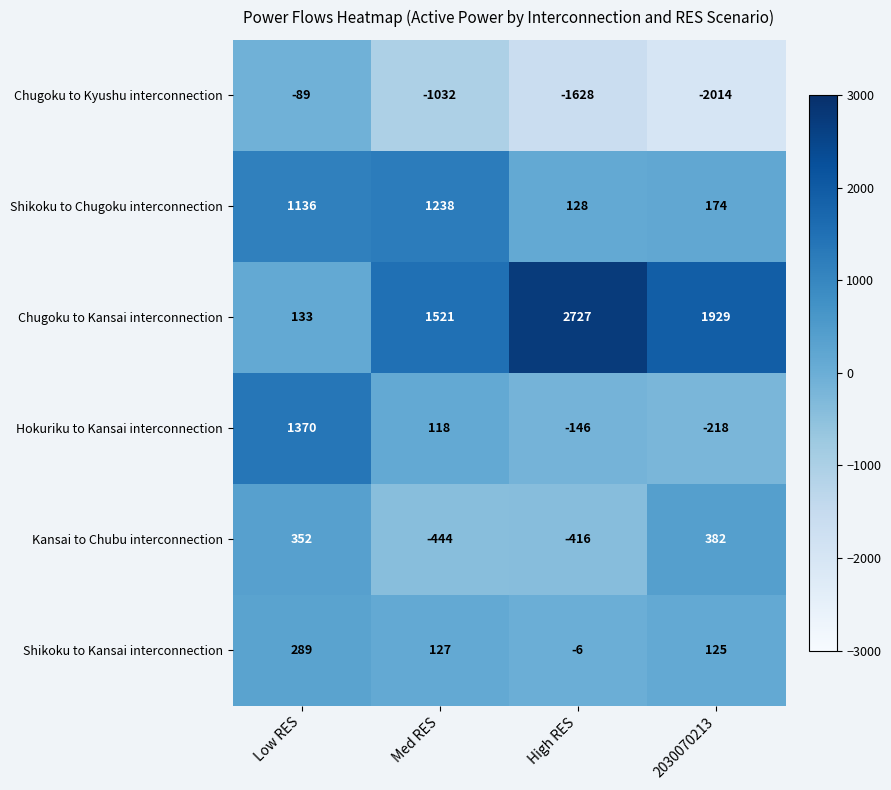

Rank the series at Low RES from lowest to highest value.

Chugoku to Kyushu interconnection, Chugoku to Kansai interconnection, Shikoku to Kansai interconnection, Kansai to Chubu interconnection, Shikoku to Chugoku interconnection, Hokuriku to Kansai interconnection